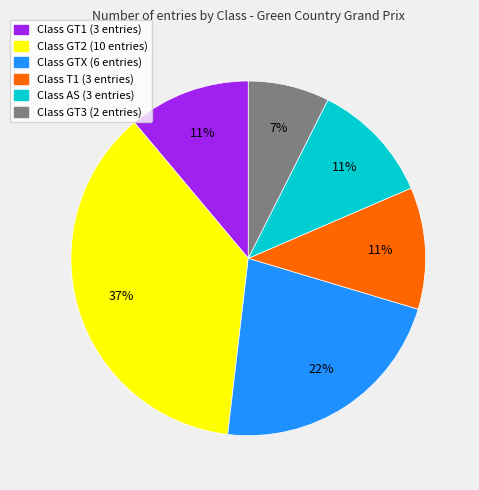

Does any single category account for the majority?

No